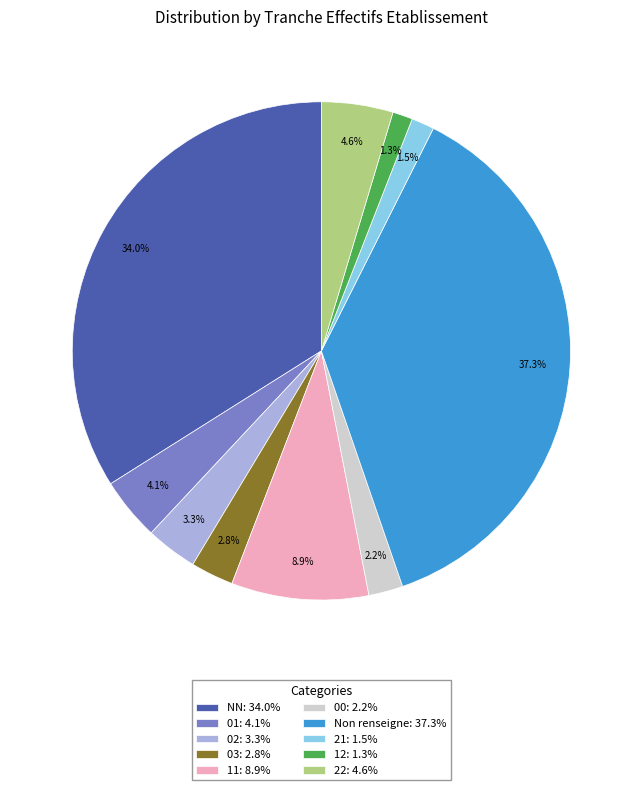

Is there a majority slice in this chart?

No